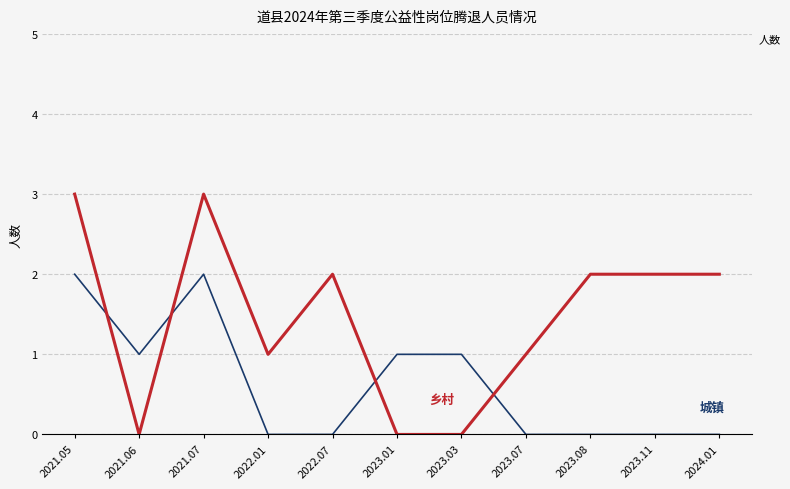

What position from the right is 2021.05?

11